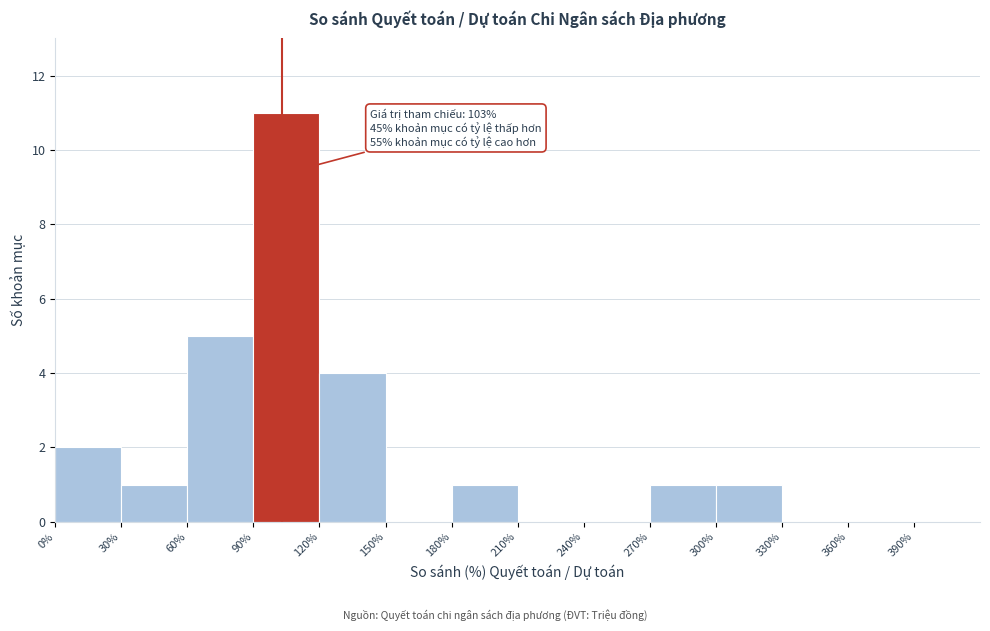

Which range on the x-axis has the tallest bar?

90 to 120